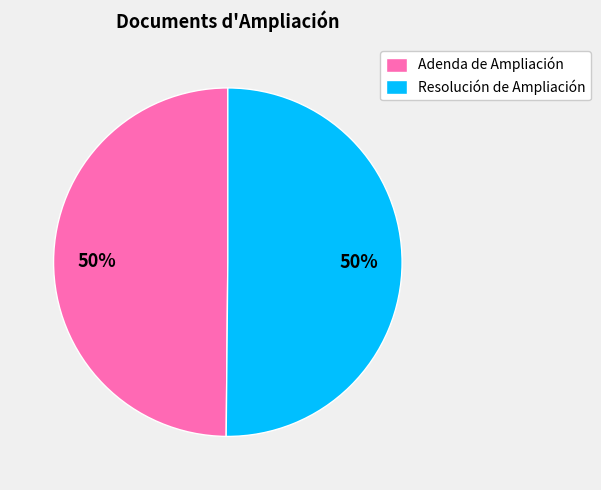

What is the ratio of the value at Resolución de Ampliación to the value at Adenda de Ampliación?

1.0